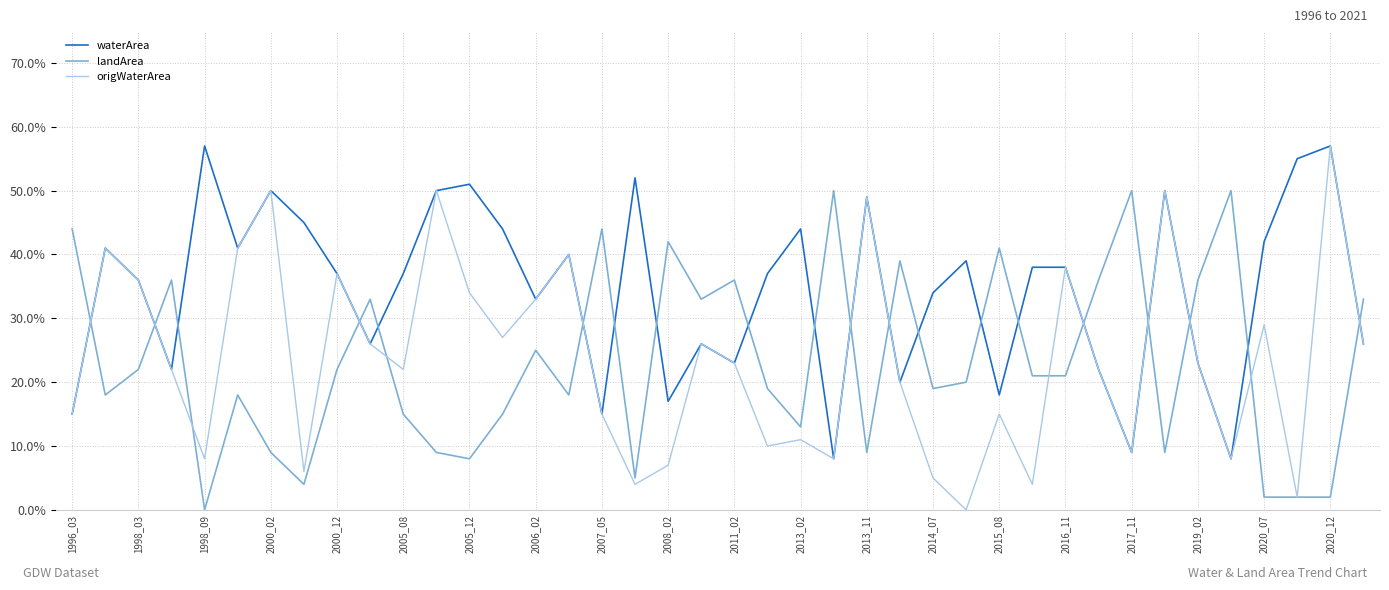

Which series has the largest range (max minus min)?

origWaterArea